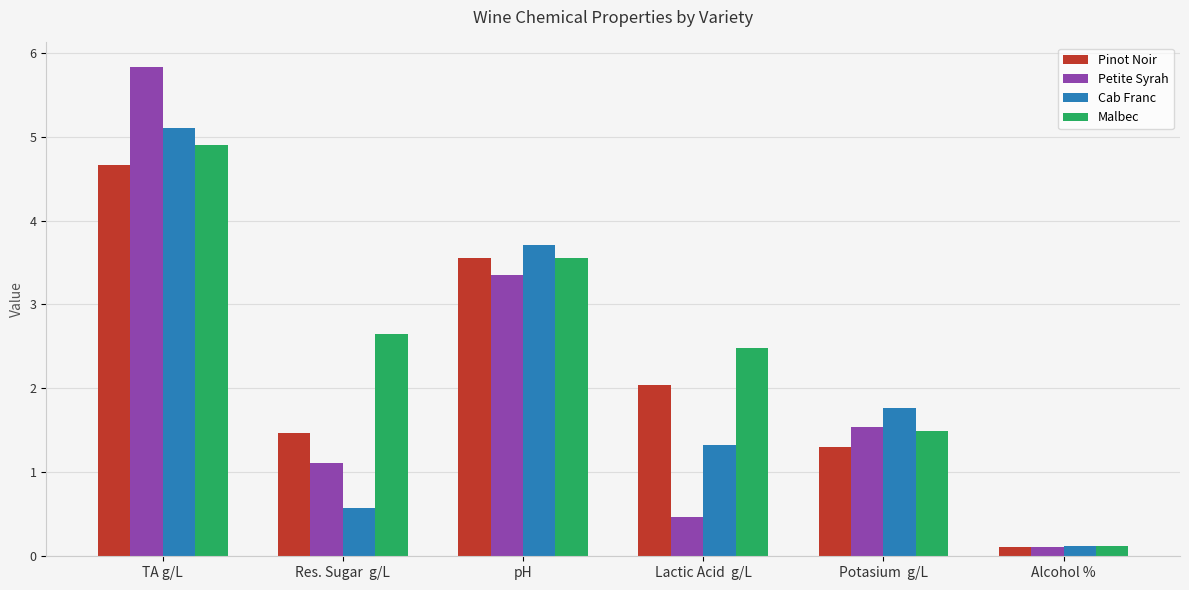

What is the label of the 6th bar from the right?

TA g/L